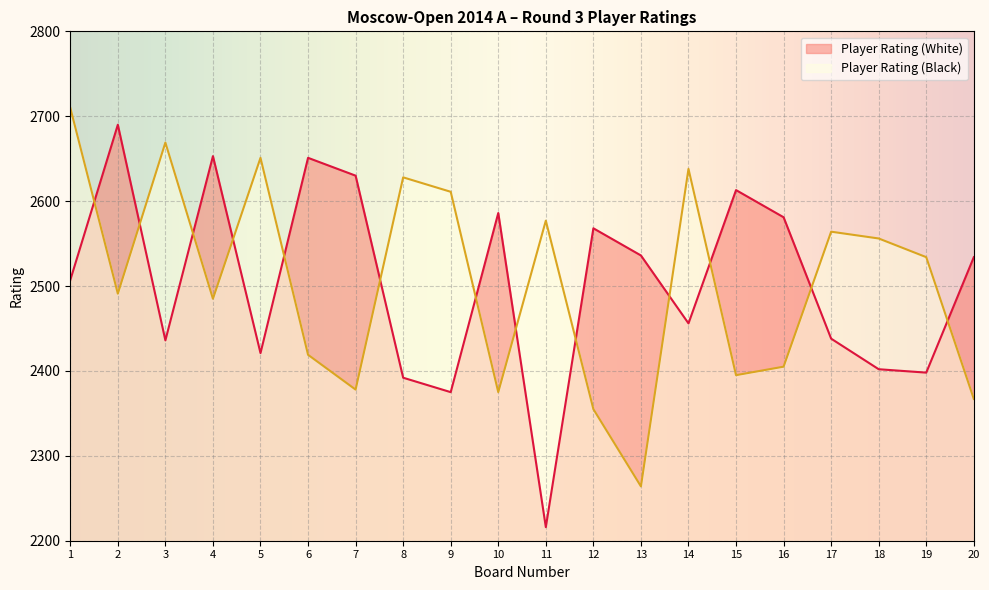

What is the difference between the maximum and minimum values in the Player Rating (Black) series?

446